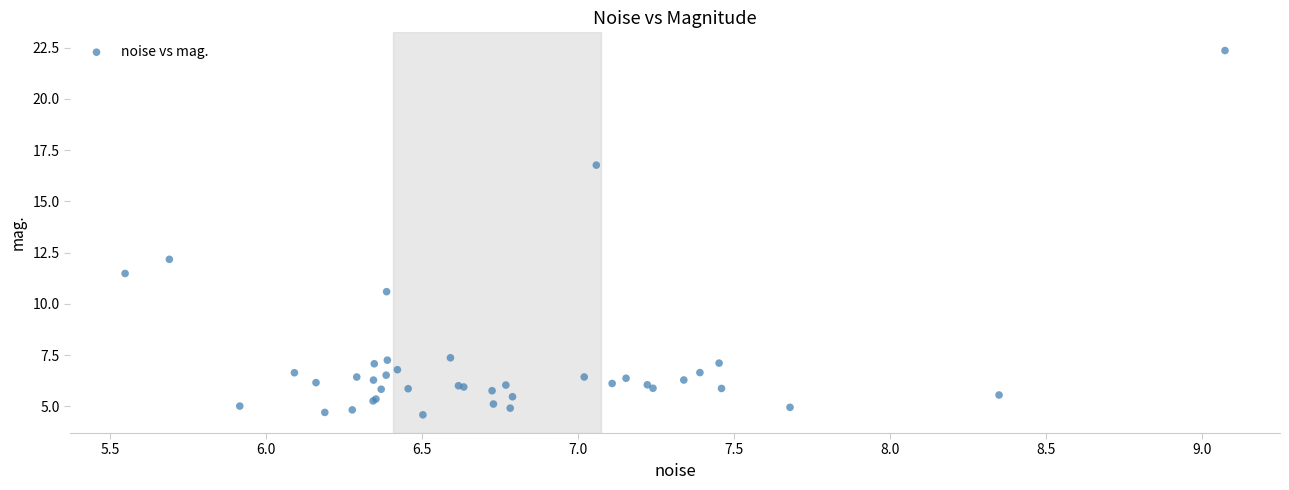

What Y value in the scatter plot is closest to 13?

12.2